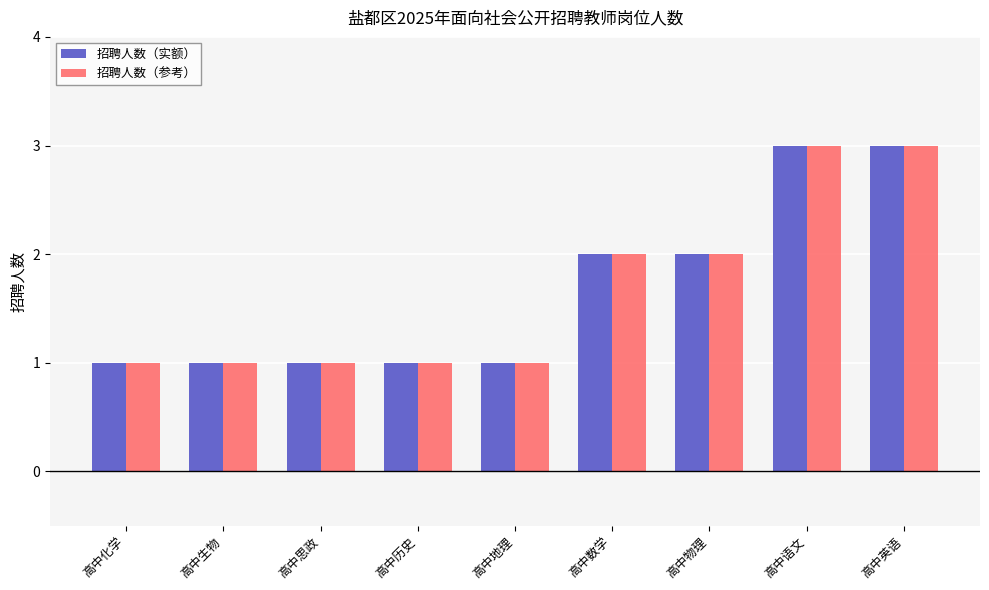

Is the value of 招聘人数（参考） at 高中英语 greater than the value of 招聘人数（实额） at 高中地理?

Yes